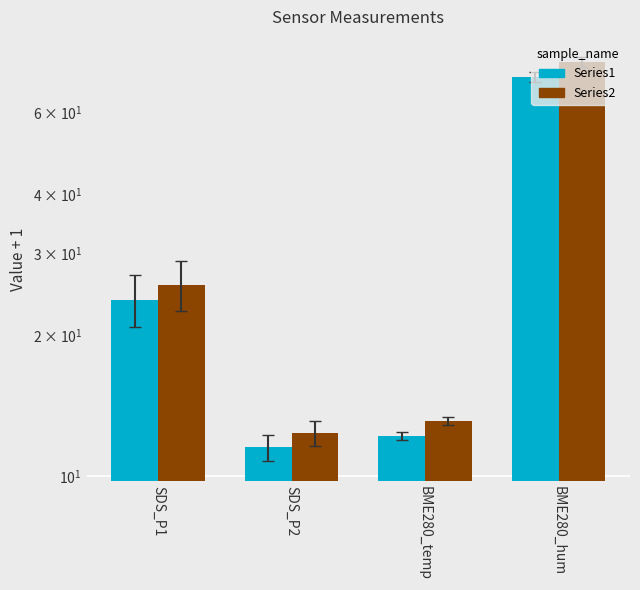

True or false: Series1 has a value of 12.2 at BME280_temp.

True